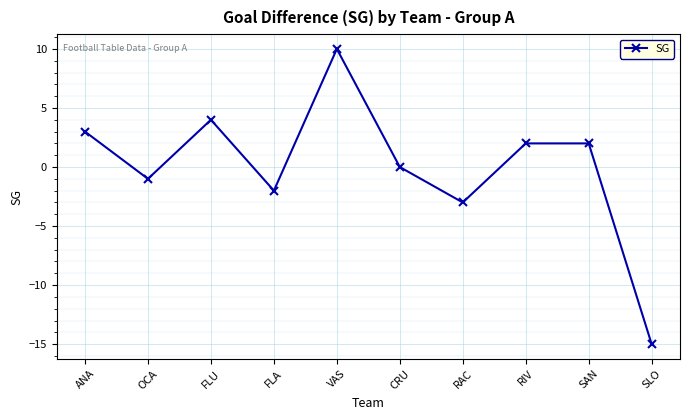

What is the difference between the values at VAS and SAN?

8